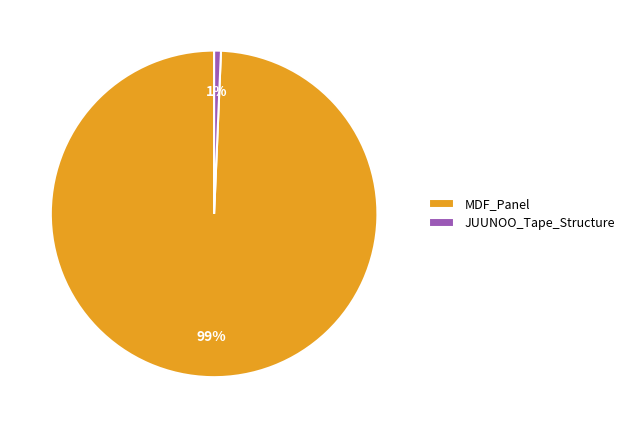

Which slice is the largest?

MDF_Panel